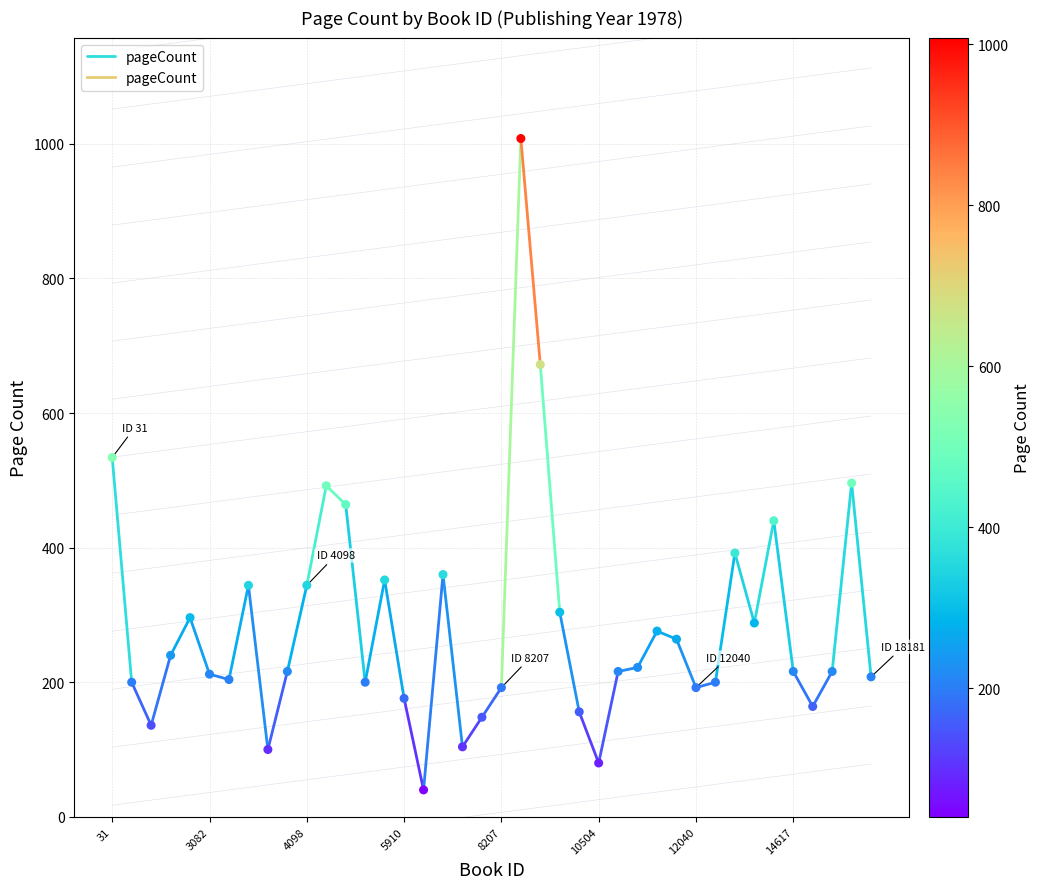

Approximately how many times larger is the value at 31 compared to 3082?

2.7